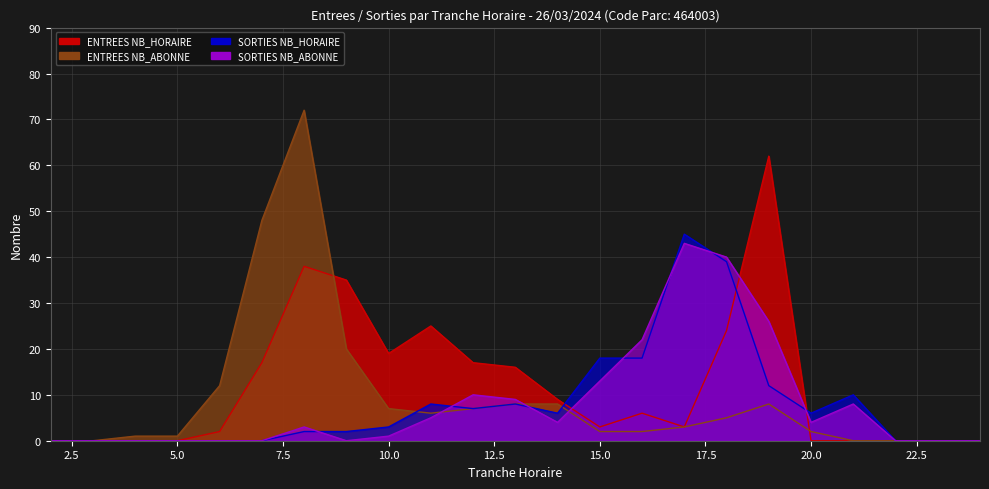

True or false: ENTREES NB_ABONNE has a value of 0 at 21.

True